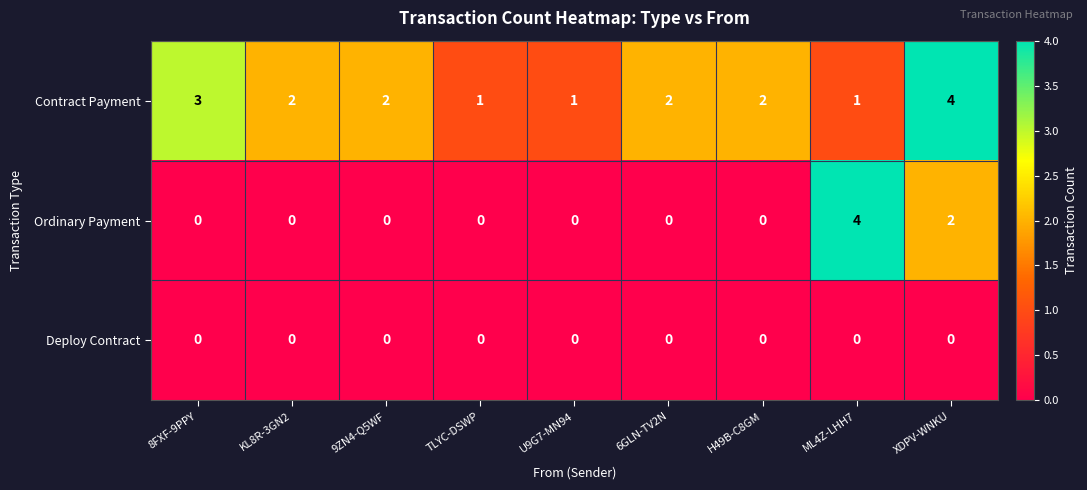

What is the sum of the Contract Payment values at ML4Z-LHH7 and XDPV-WNKU?

5